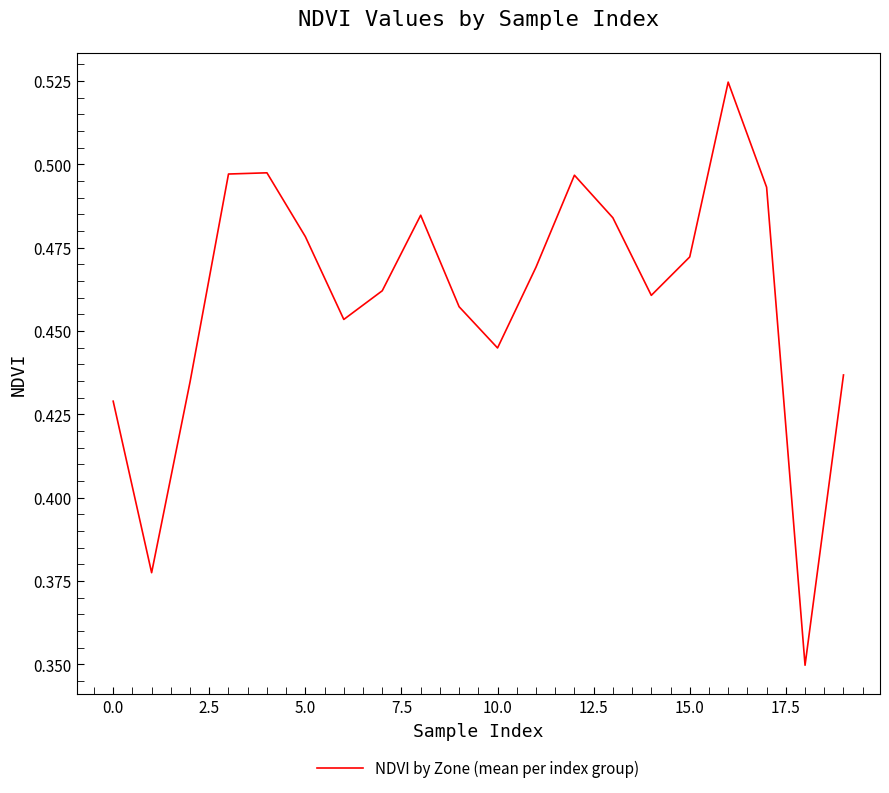

What is the value of the 20th point from the left?

0.4